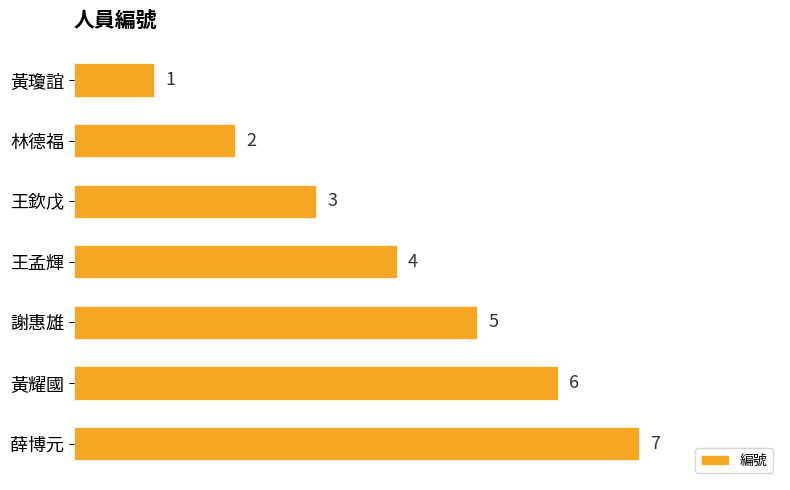

Count the values in the range 2 to 6.

5